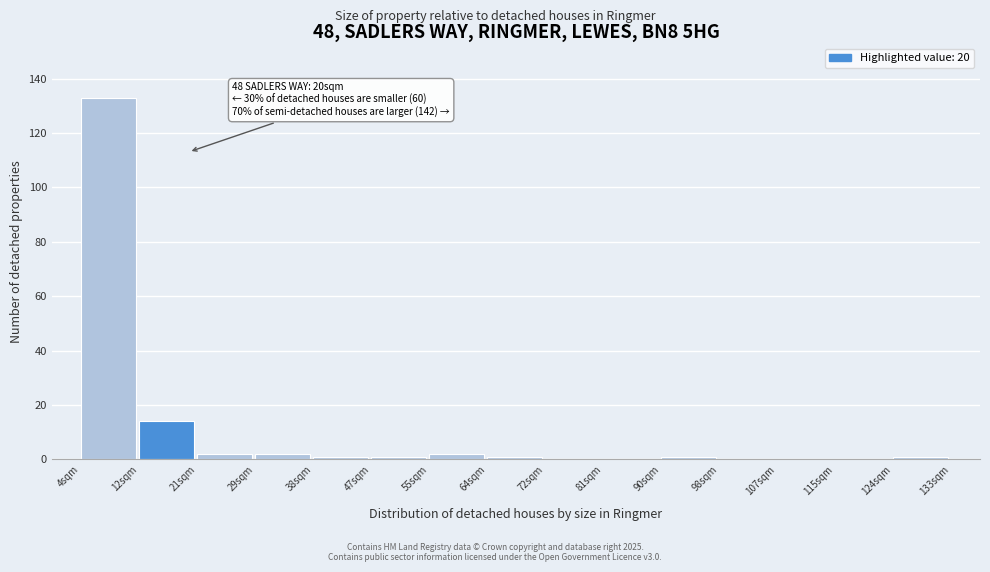

Over which range of the x-axis is the bar tallest?

4.0 to 12.6